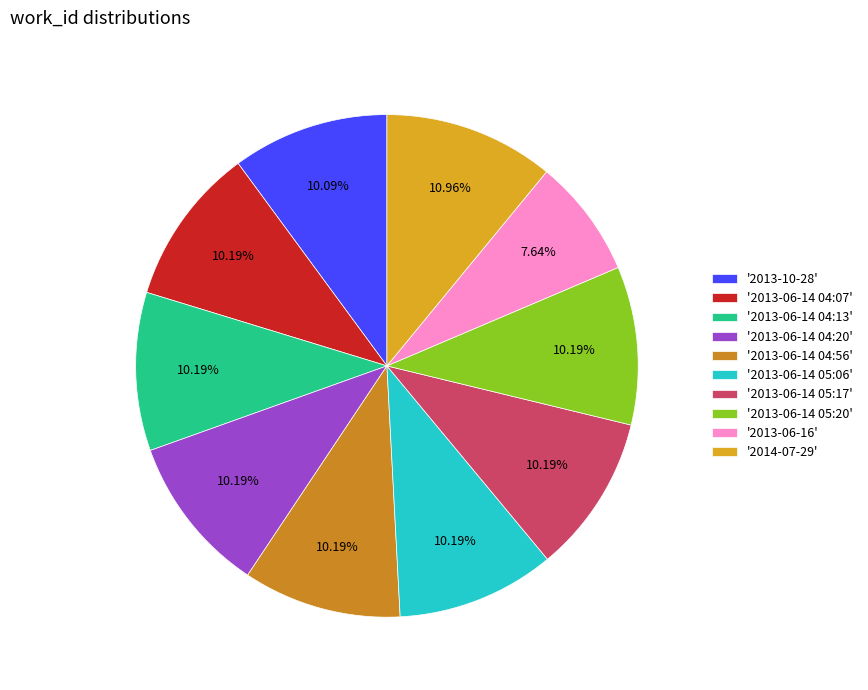

How many segments does this pie chart have?

10